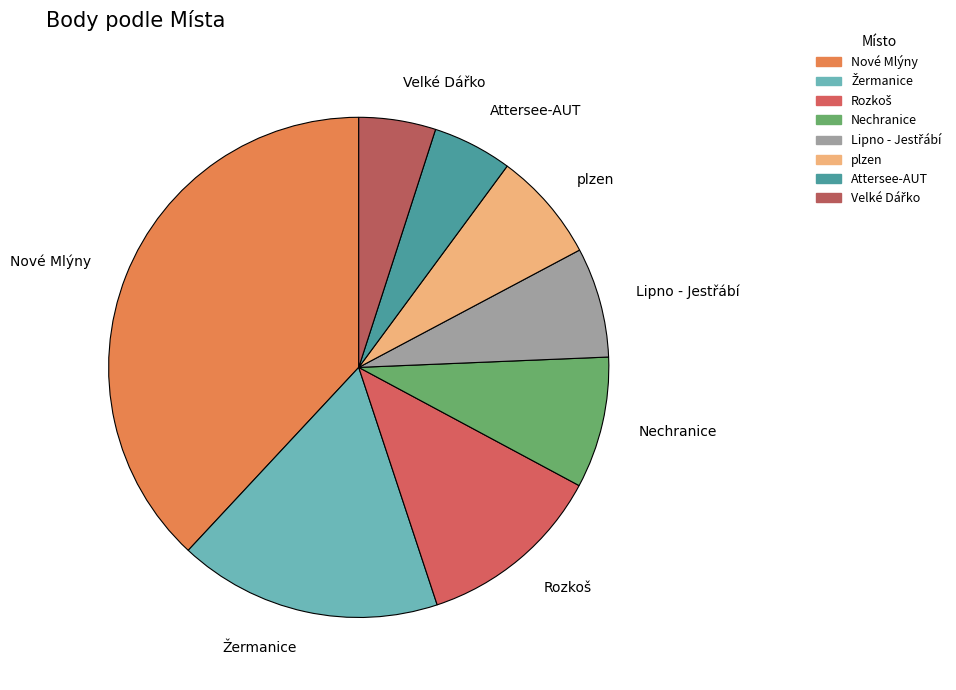

Which category has the biggest portion of the pie?

Nové Mlýny